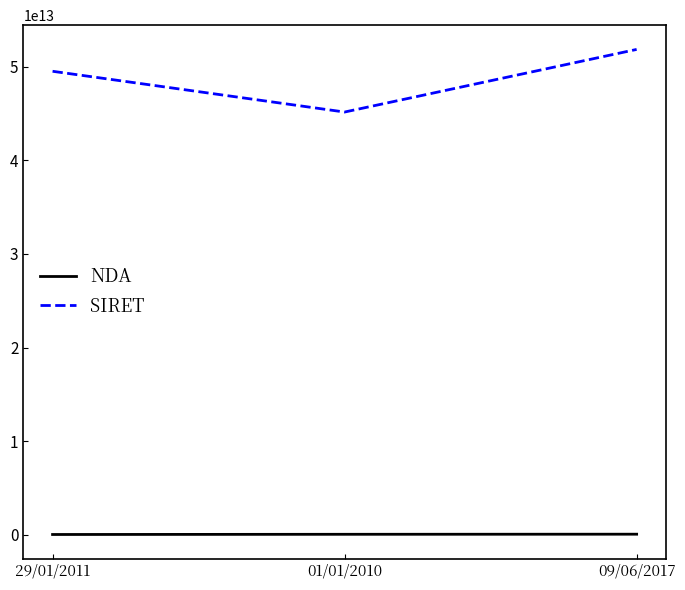

Which series has the largest range (max minus min)?

SIRET